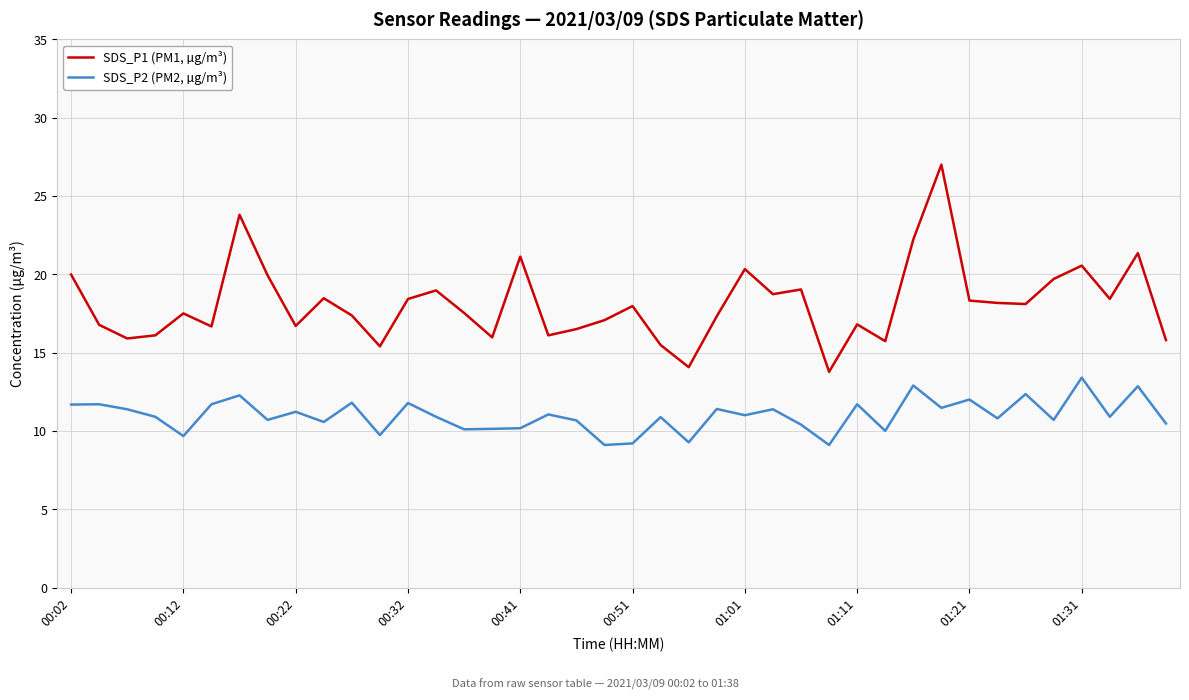

Which series has the largest total across all categories?

SDS_P1 (PM1, µg/m³)